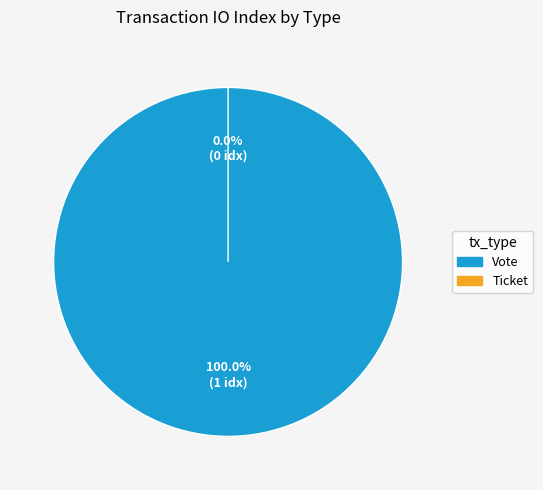

Which category has the smallest portion of the pie?

Ticket